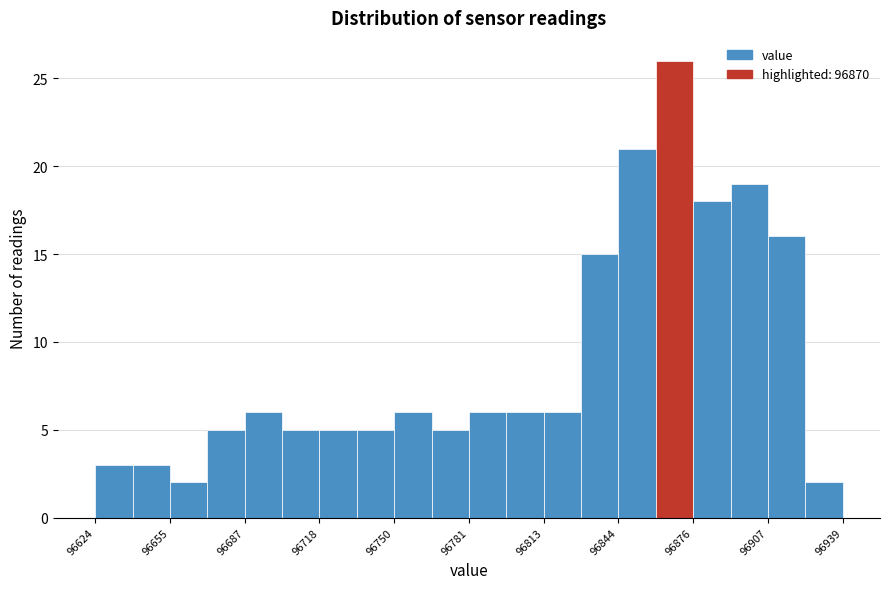

Around what value on the x-axis is the tallest bar? Give the approximate position of its centre, as read against the axis.

96870